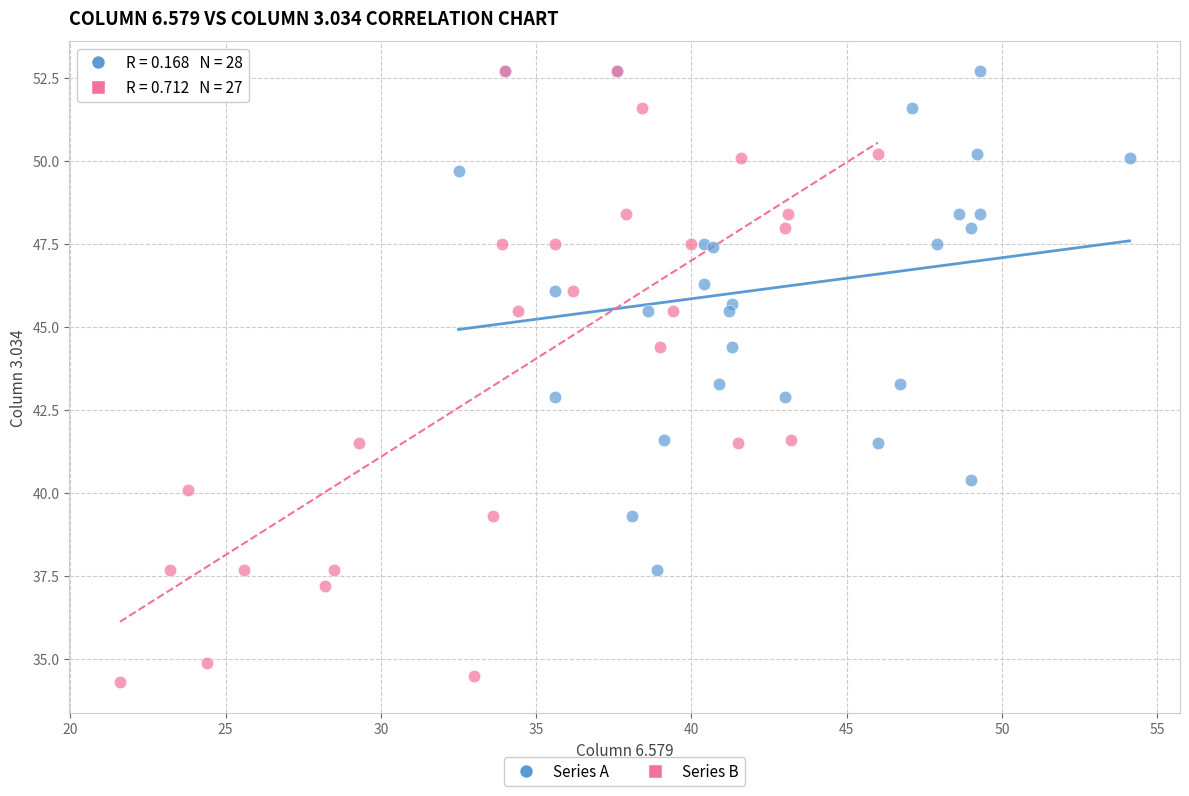

Which series has the largest Y range (max minus min)?

Series B